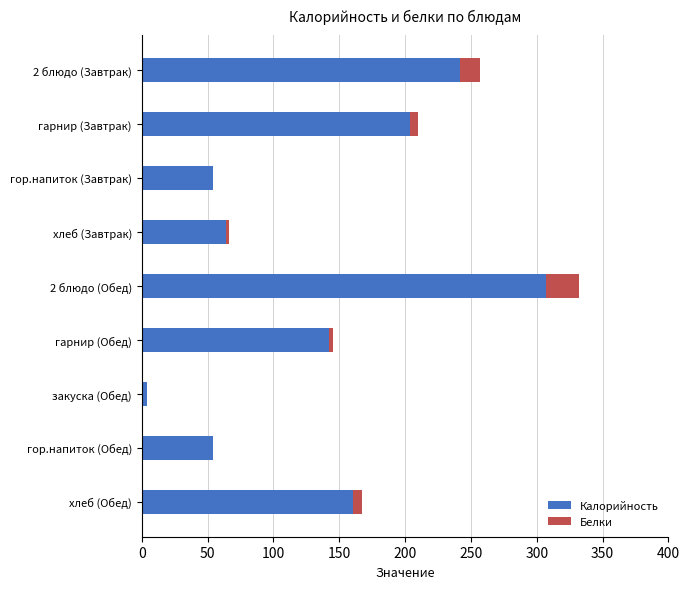

What is the highest value of the Калорийность series?

306.9